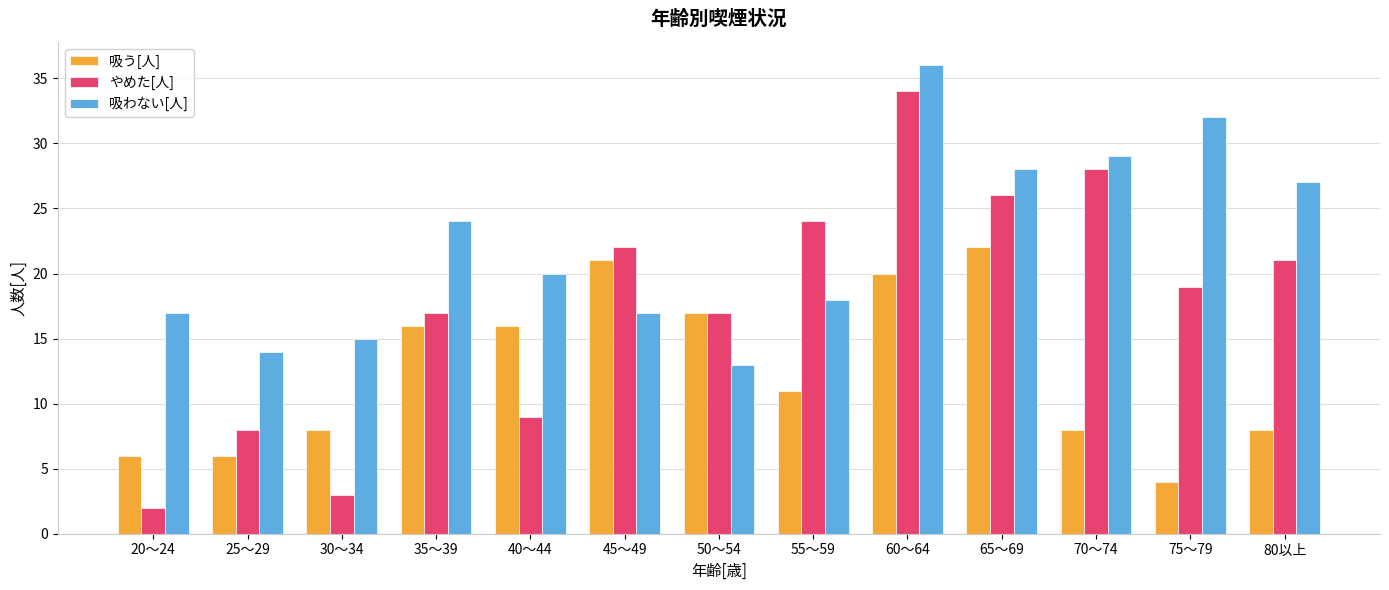

What are all the series names shown in the legend?

吸う[人], やめた[人], 吸わない[人]